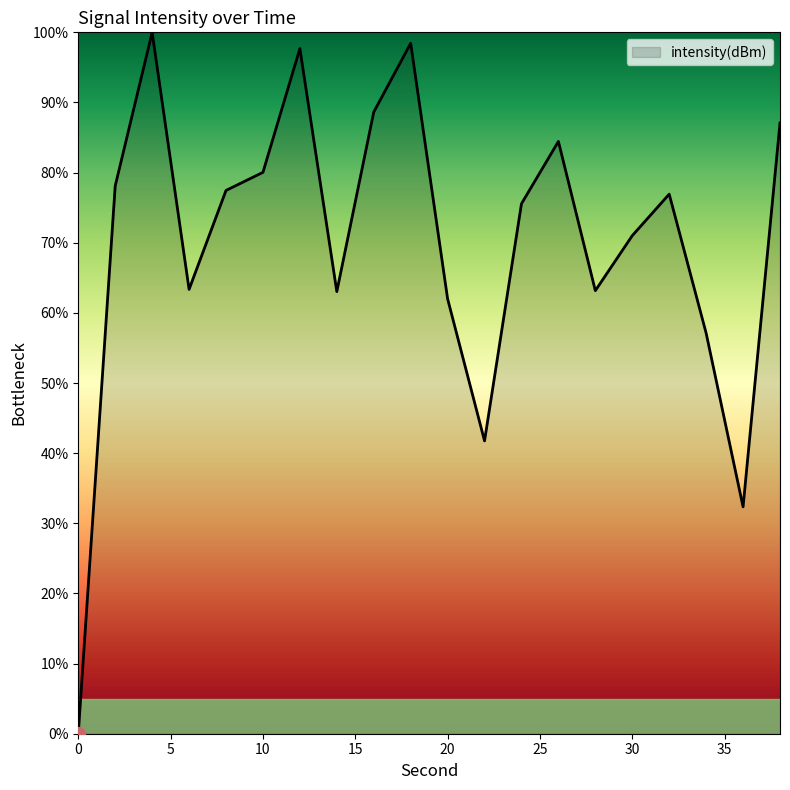

What is the maximum value shown in the chart?

100.0